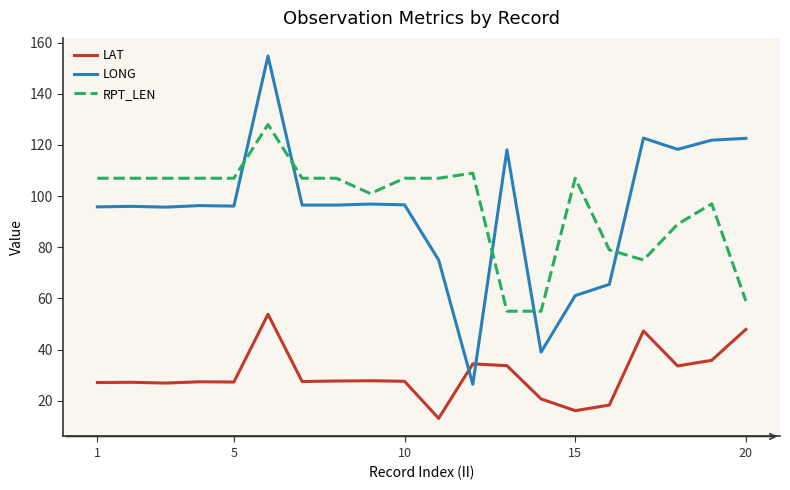

How many intersections are there between LONG and RPT_LEN?

5